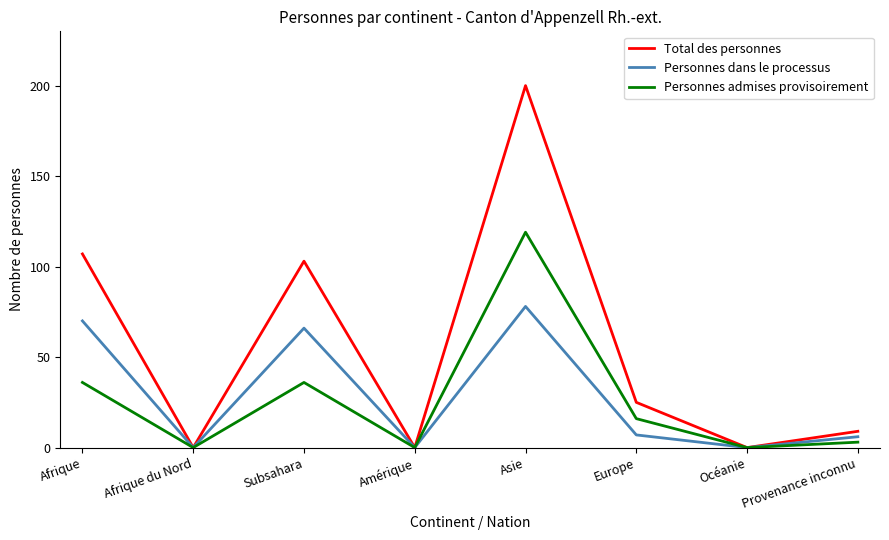

The Total des personnes series shows 190 at Afrique. True or false?

False